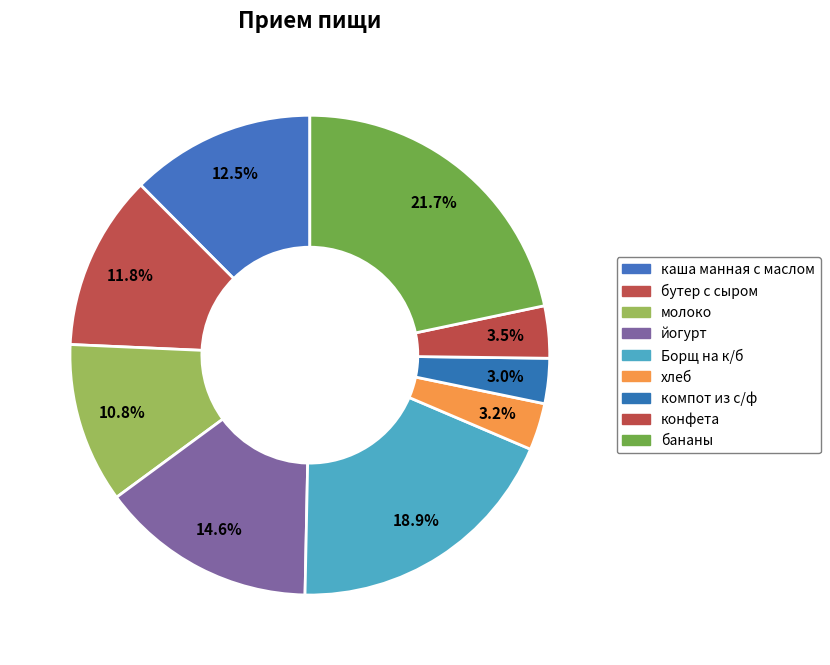

Is there any slice that represents more than half of the pie?

No